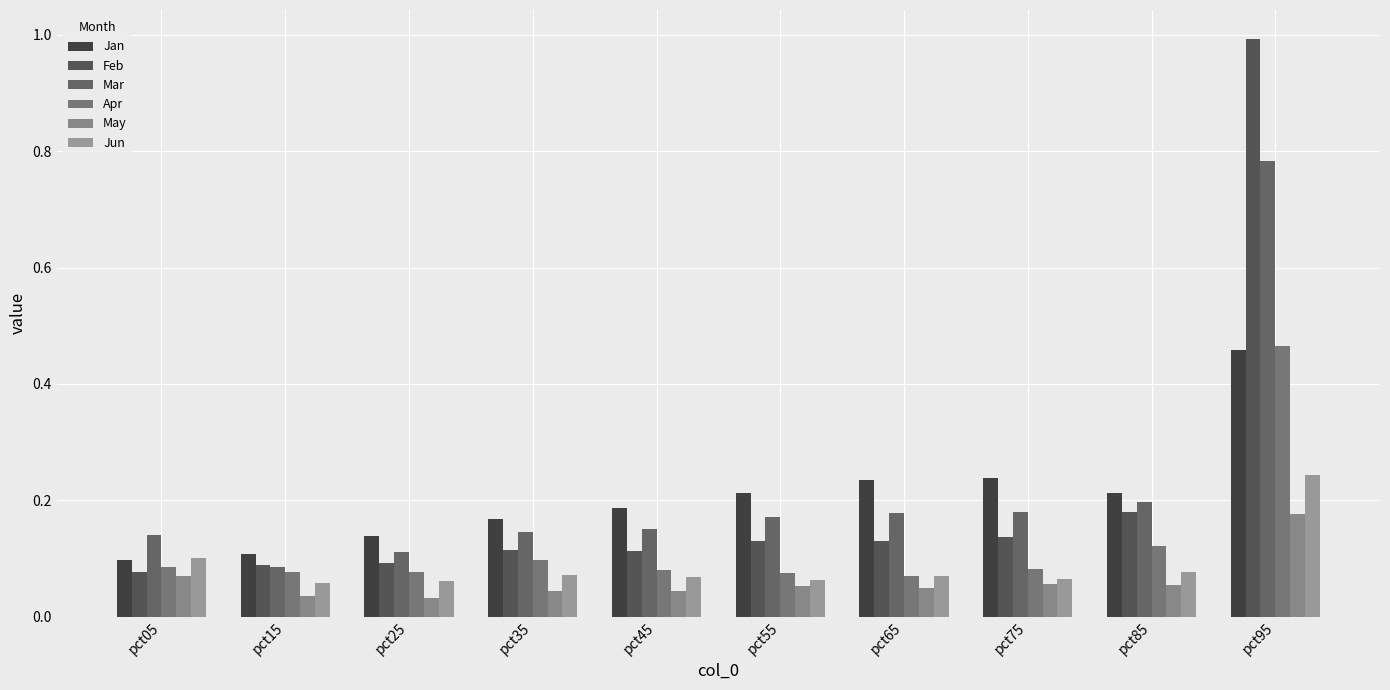

Reading left to right, what are all the values shown in this chart?

Jan: pct05=0.1	pct15=0.1	pct25=0.1	pct35=0.2	pct45=0.2	pct55=0.2	pct65=0.2	pct75=0.2	pct85=0.2	pct95=0.5
Feb: pct05=0.1	pct15=0.1	pct25=0.1	pct35=0.1	pct45=0.1	pct55=0.1	pct65=0.1	pct75=0.1	pct85=0.2	pct95=1.0
Mar: pct05=0.1	pct15=0.1	pct25=0.1	pct35=0.1	pct45=0.2	pct55=0.2	pct65=0.2	pct75=0.2	pct85=0.2	pct95=0.8
Apr: pct05=0.1	pct15=0.1	pct25=0.1	pct35=0.1	pct45=0.1	pct55=0.1	pct65=0.1	pct75=0.1	pct85=0.1	pct95=0.5
May: pct05=0.1	pct15=0.0	pct25=0.0	pct35=0.0	pct45=0.0	pct55=0.1	pct65=0.0	pct75=0.1	pct85=0.1	pct95=0.2
Jun: pct05=0.1	pct15=0.1	pct25=0.1	pct35=0.1	pct45=0.1	pct55=0.1	pct65=0.1	pct75=0.1	pct85=0.1	pct95=0.2